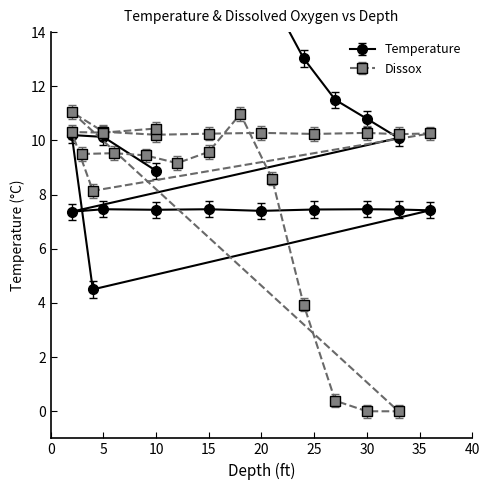

What is the value of the Dissox point at the 11th from the left?

9.4